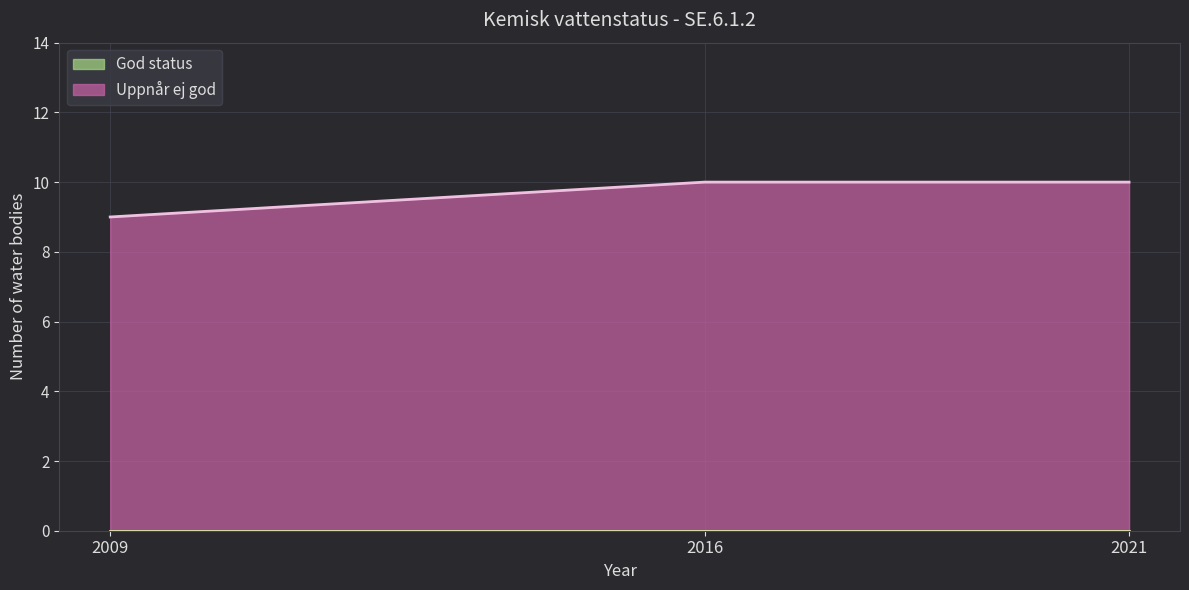

How many lines are shown in the chart?

1